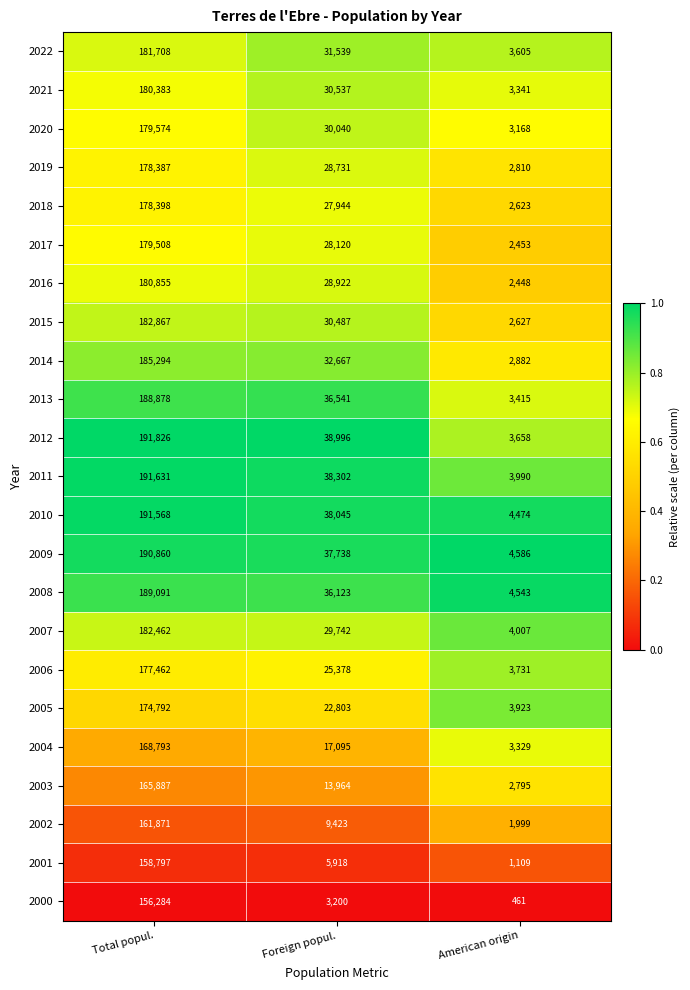

At Total popul., list the series in order from smallest to largest.

2000, 2001, 2002, 2003, 2004, 2005, 2006, 2019, 2018, 2017, 2020, 2021, 2016, 2022, 2007, 2015, 2014, 2013, 2008, 2009, 2010, 2011, 2012